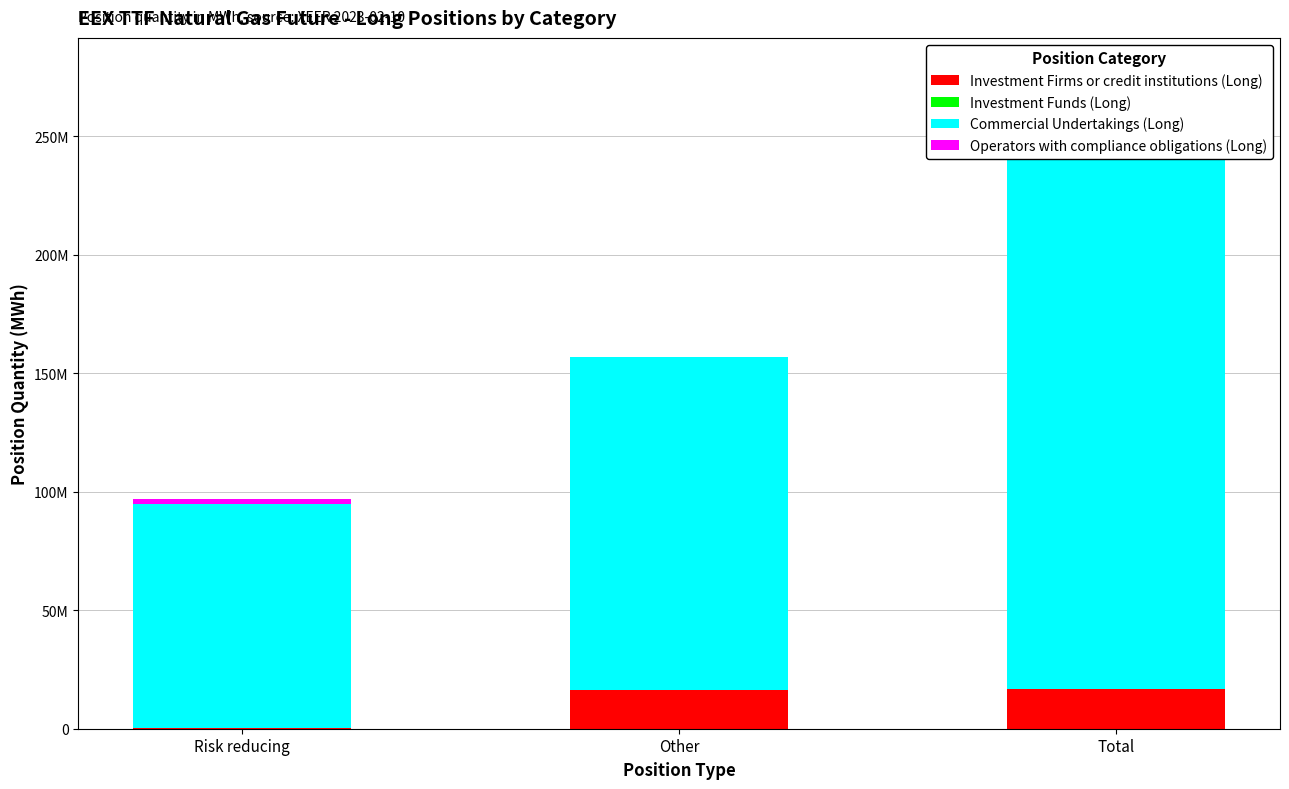

Between Risk reducing and Other, which series saw the biggest shift?

Commercial Undertakings (Long)